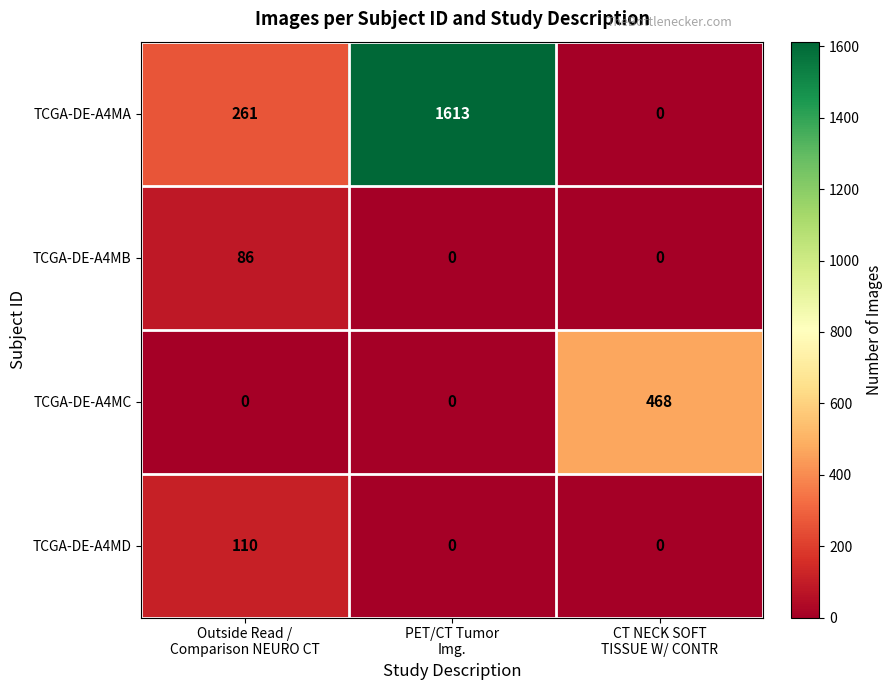

Reading left to right, list all the values displayed in this chart.

TCGA-DE-A4MA: 261	1613	0
TCGA-DE-A4MB: 86	0	0
TCGA-DE-A4MC: 0	0	468
TCGA-DE-A4MD: 110	0	0